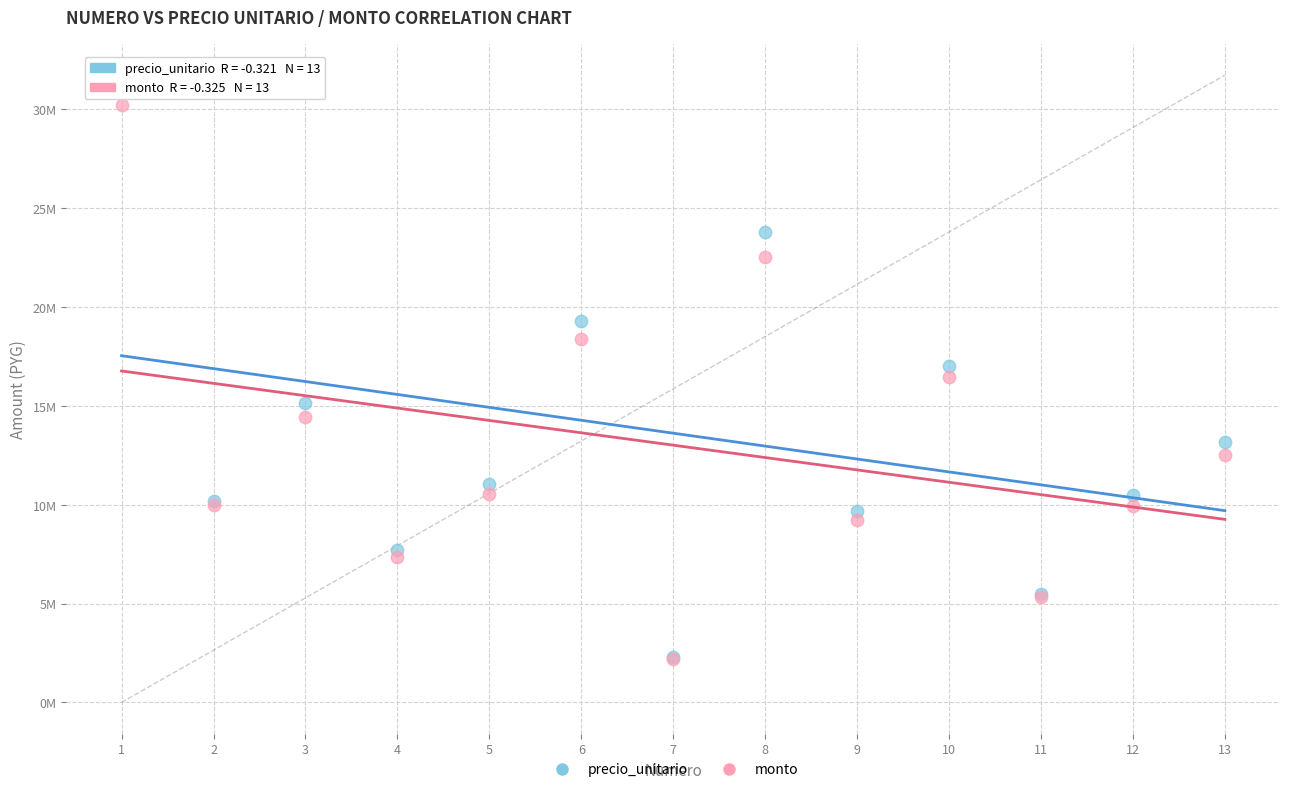

What are all the series names shown in the legend?

precio_unitario, monto